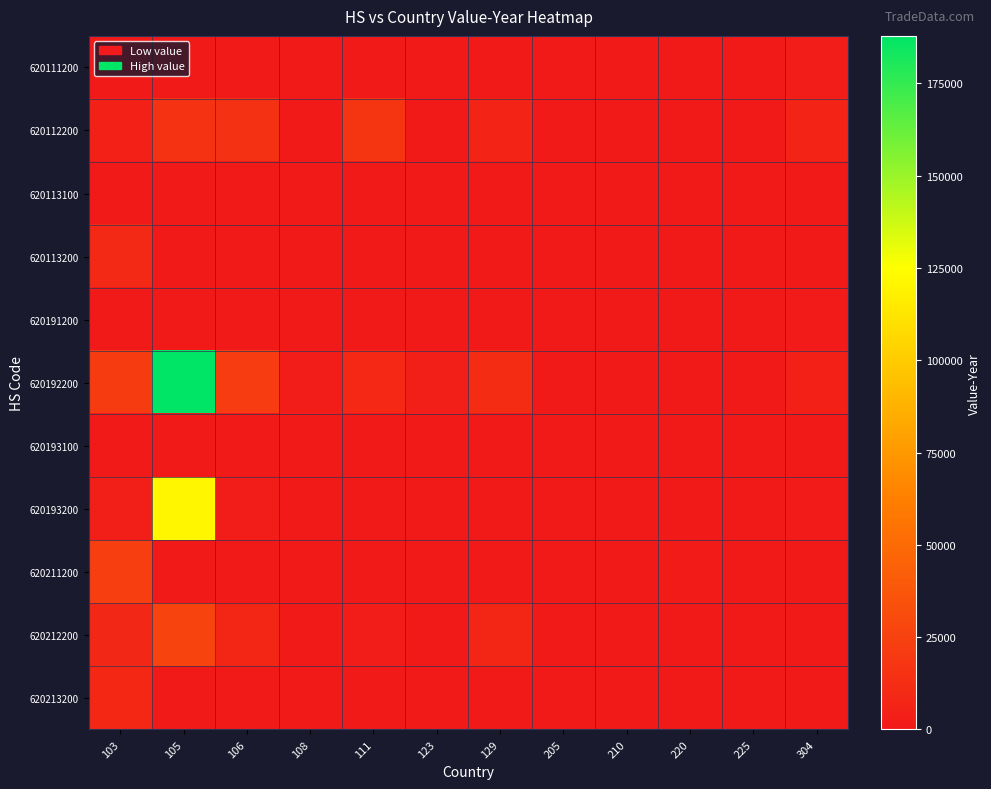

Which series has the largest range (max minus min)?

620192200